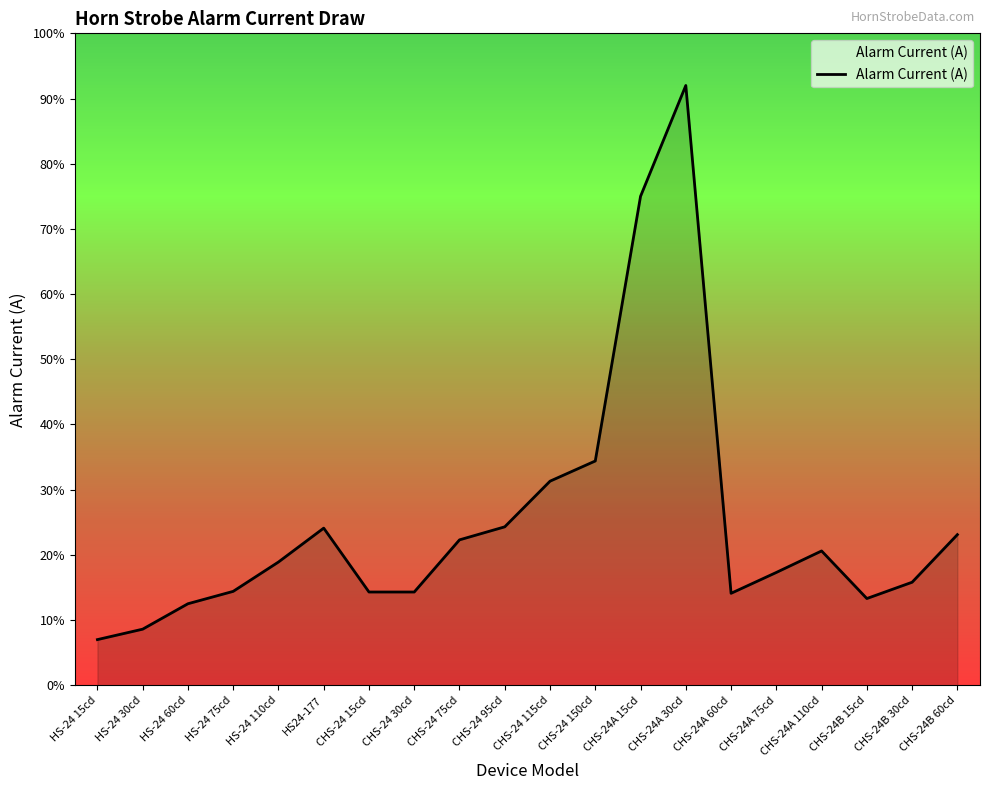

Is this an area chart (filled region under the line)?

Yes